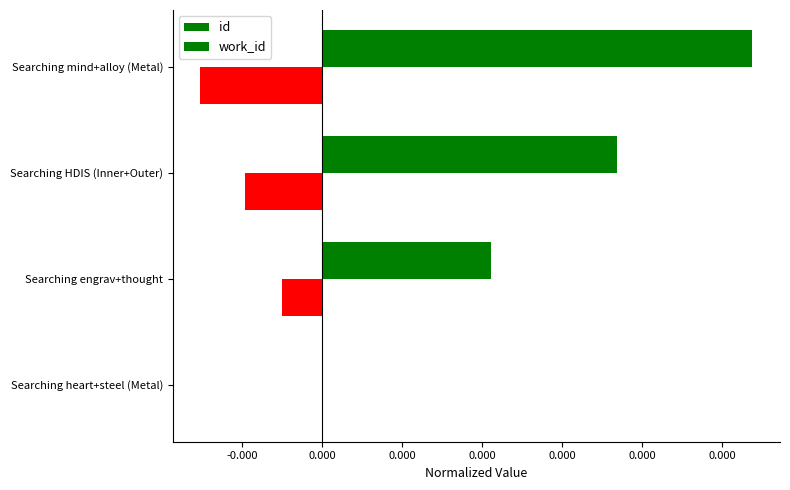

How many categories are shown in the chart?

4